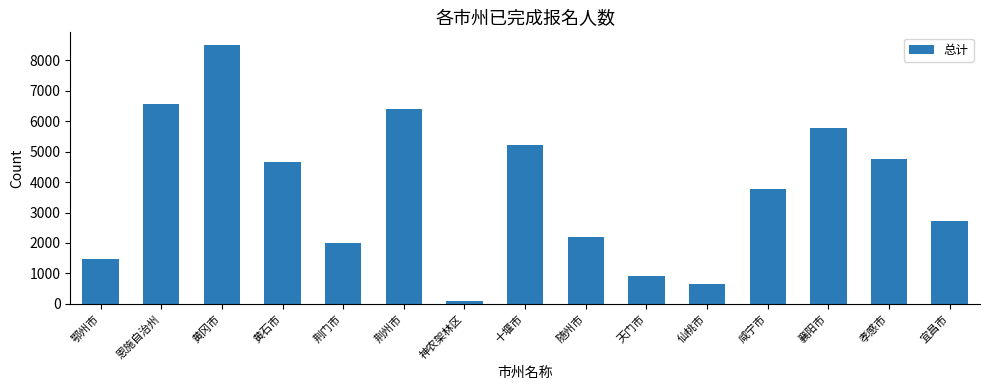

Reading left to right, list all the values displayed in this chart.

1482	6556	8494	4660	1999	6399	103	5220	2181	927	645	3772	5776	4766	2711